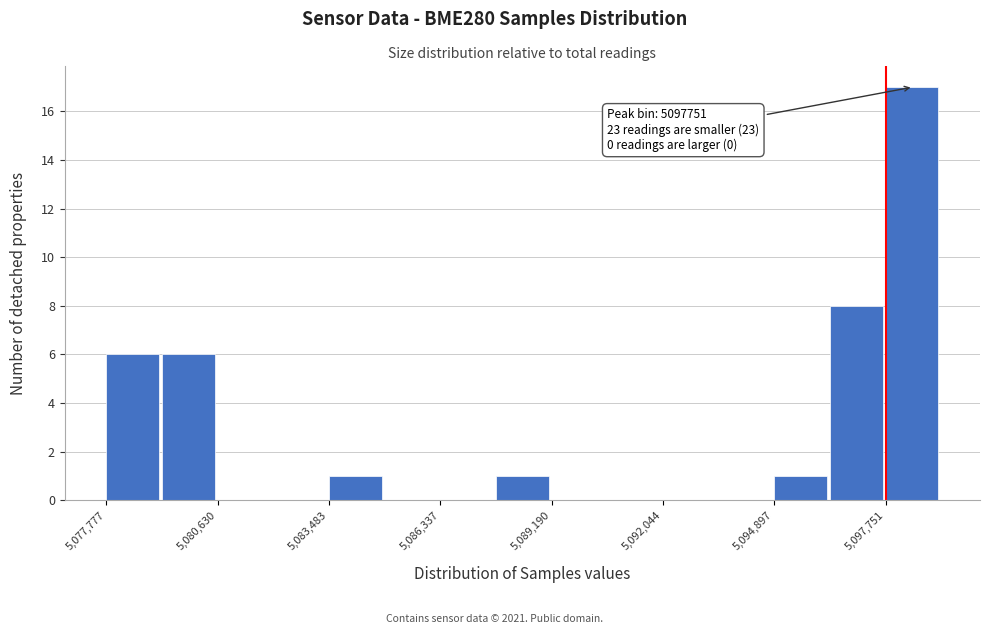

Around what value on the x-axis is the tallest bar? Give the approximate position of its centre, as read against the axis.

5098500